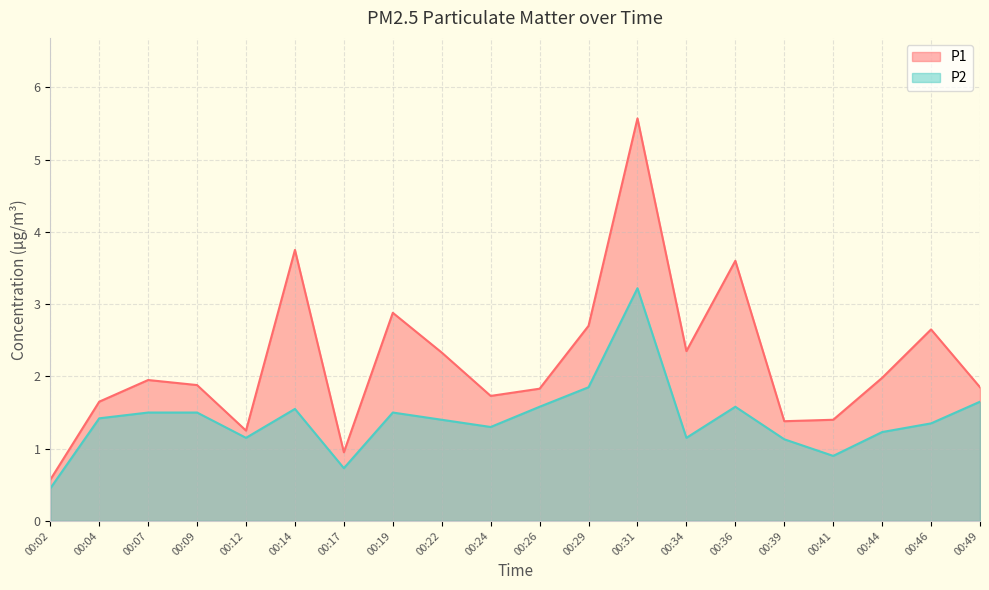

List the series in order of their peak value, highest first.

P1, P2